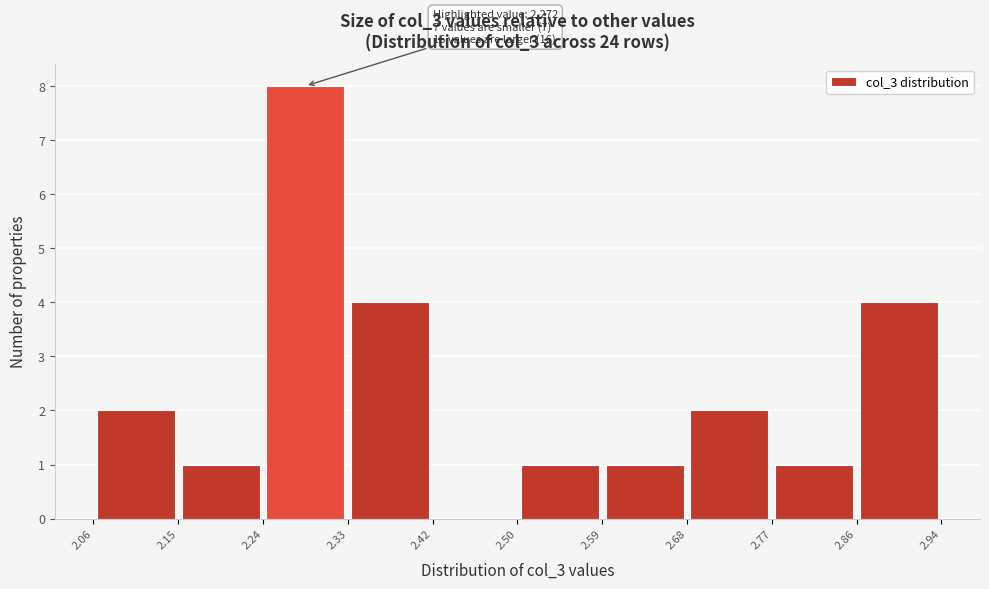

Over which range of the x-axis is the bar tallest?

2.24 to 2.33